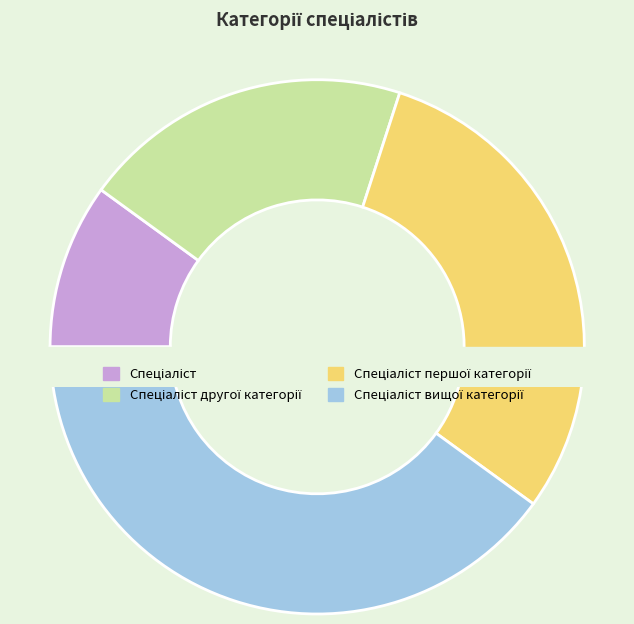

How many segments does this pie chart have?

4